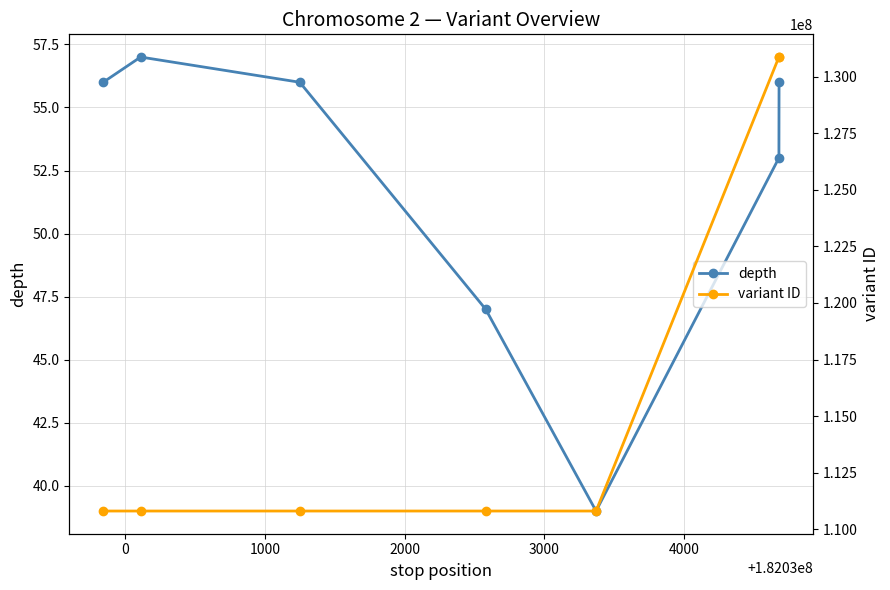

How many data points in variant ID are less than 110801818?

3